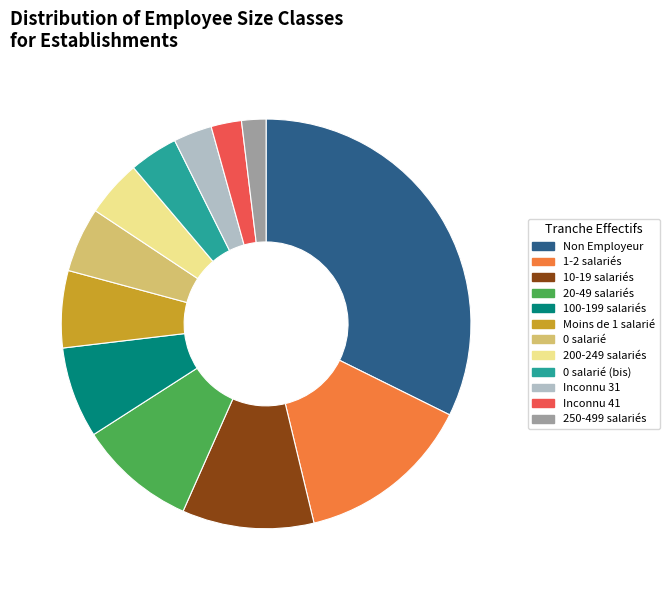

What is the largest slice in the pie chart?

Non Employeur